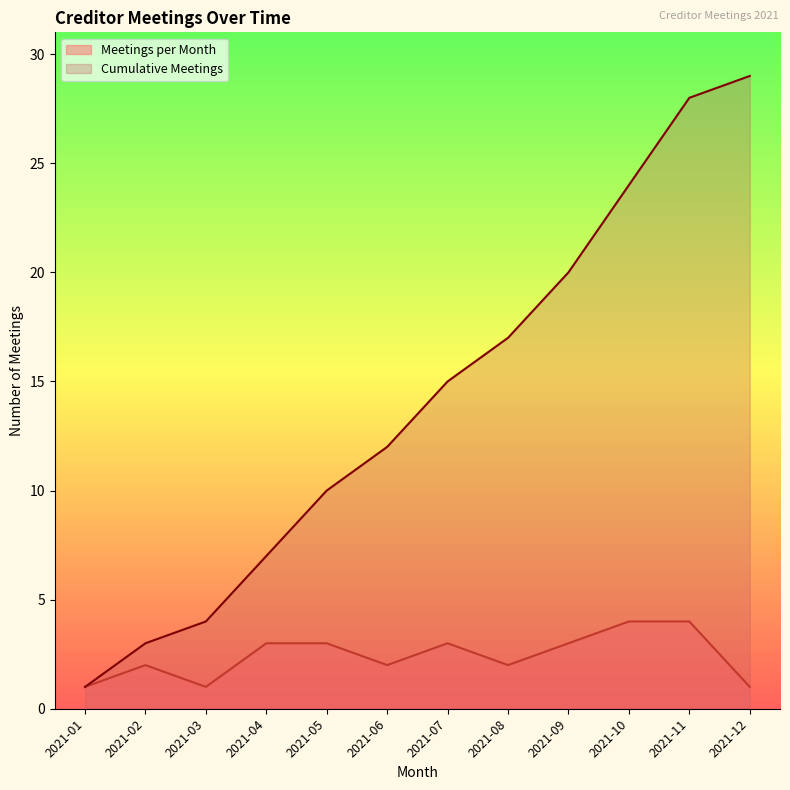

Rank the categories by value from highest to lowest.

2021-12, 2021-11, 2021-10, 2021-09, 2021-08, 2021-07, 2021-06, 2021-05, 2021-04, 2021-03, 2021-02, 2021-01